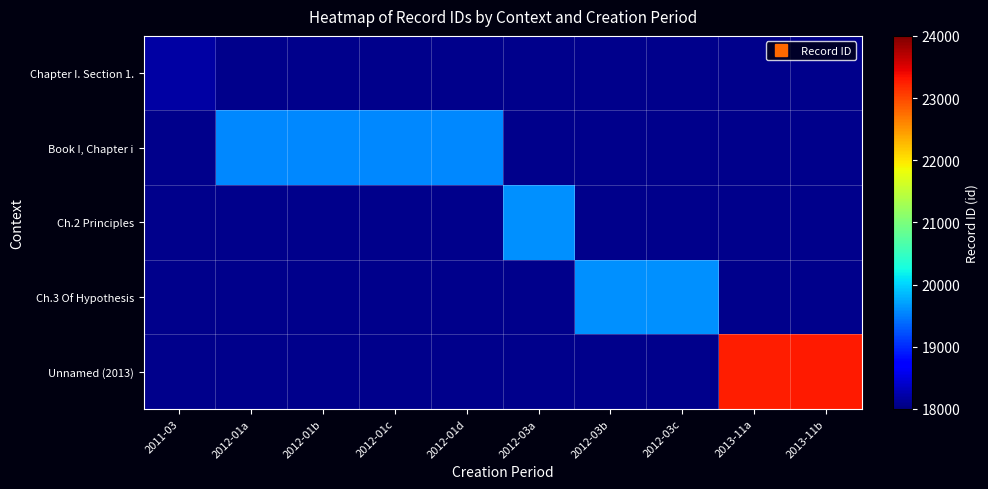

Which category has the lowest value in the Unnamed (2013) series?

2011-03